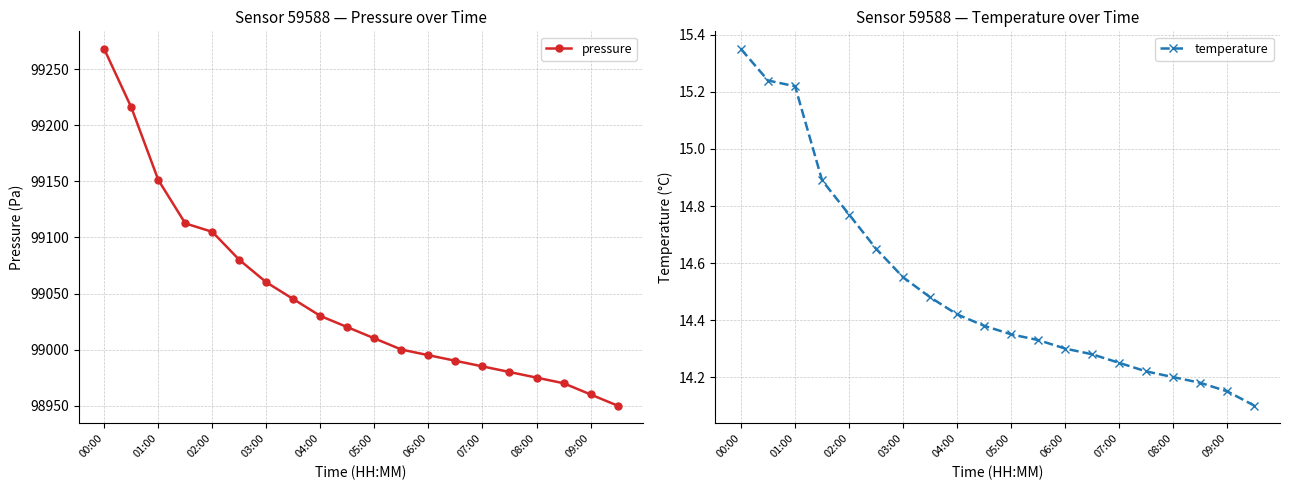

What is the value of the temperature point at the 15th from the left?

14.2